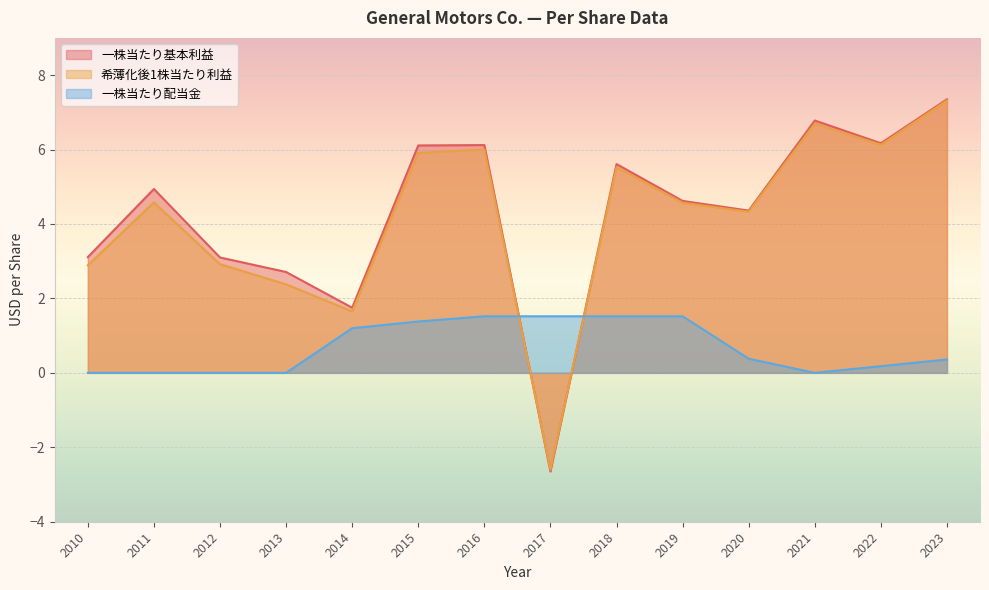

Between 2018 and 2020, which series saw the biggest shift?

一株当たり基本利益